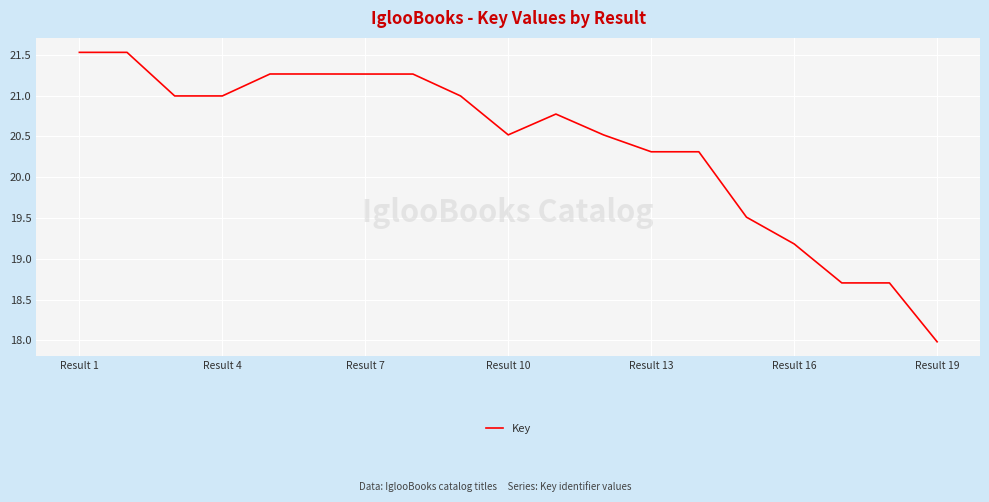

What is the maximum value shown in the chart?

21.5